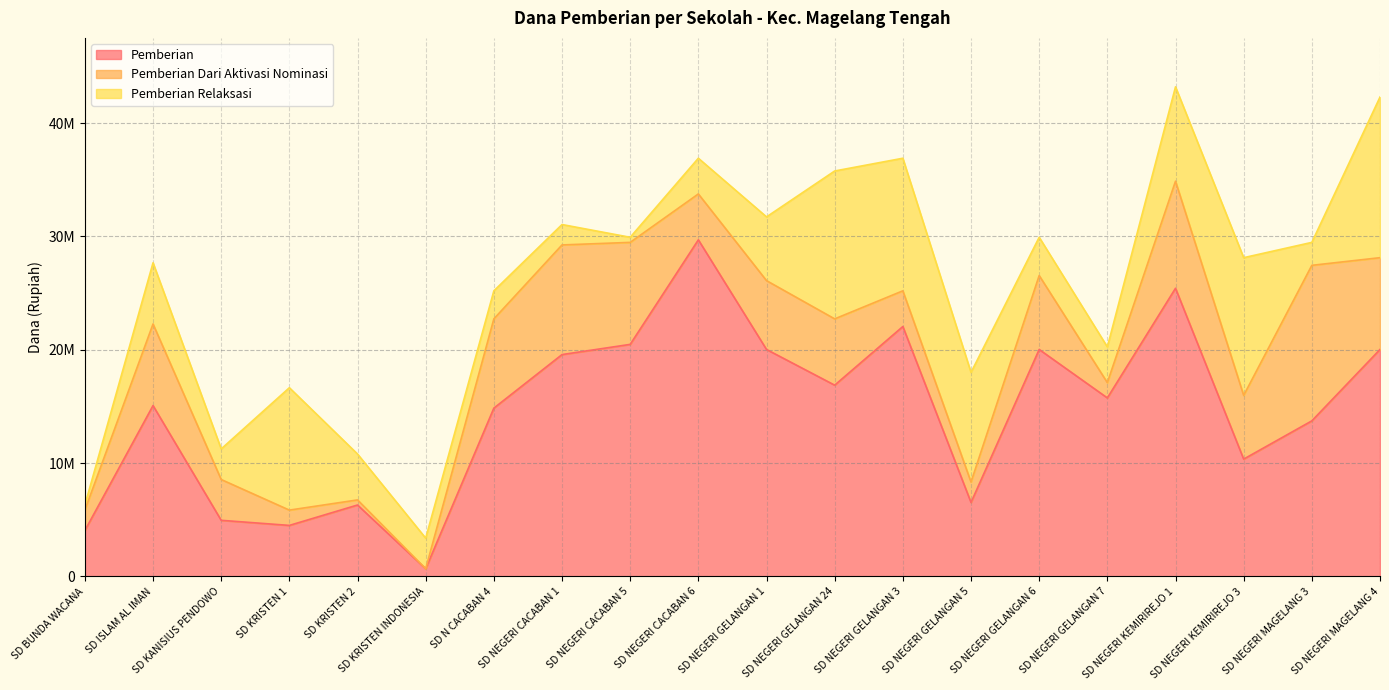

Reading right to left, extract all data points from this chart.

Pemberian: 20025000	13725000	10350000	25425000	15750000	20025000	6525000	22050000	16875000	20025000	29700000	20475000	19575000	14850000	675000	6300000	4500000	4950000	15075000	4050000
Pemberian Dari Aktivasi Nominasi: 8100000	13725000	5625000	9450000	1350000	6525000	1800000	3150000	5850000	6075000	4050000	9000000	9675000	7875000	0	450000	1350000	3600000	7200000	1800000
Pemberian Relaksasi: 14175000	2025000	12150000	8325000	3150000	3375000	9675000	11700000	13050000	5625000	3150000	450000	1800000	2475000	2700000	4050000	10800000	2700000	5400000	450000